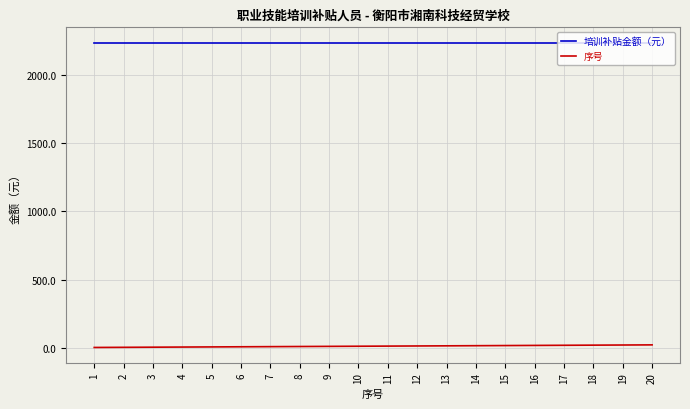

At 10, list the series in order from smallest to largest.

序号, 培训补贴金额（元）